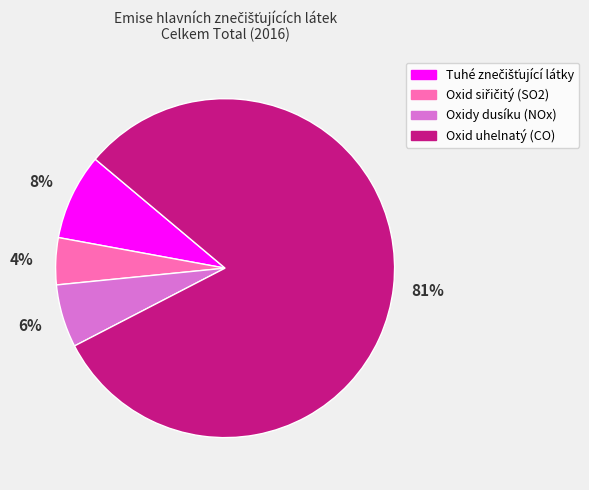

How many slices are in this pie chart?

4